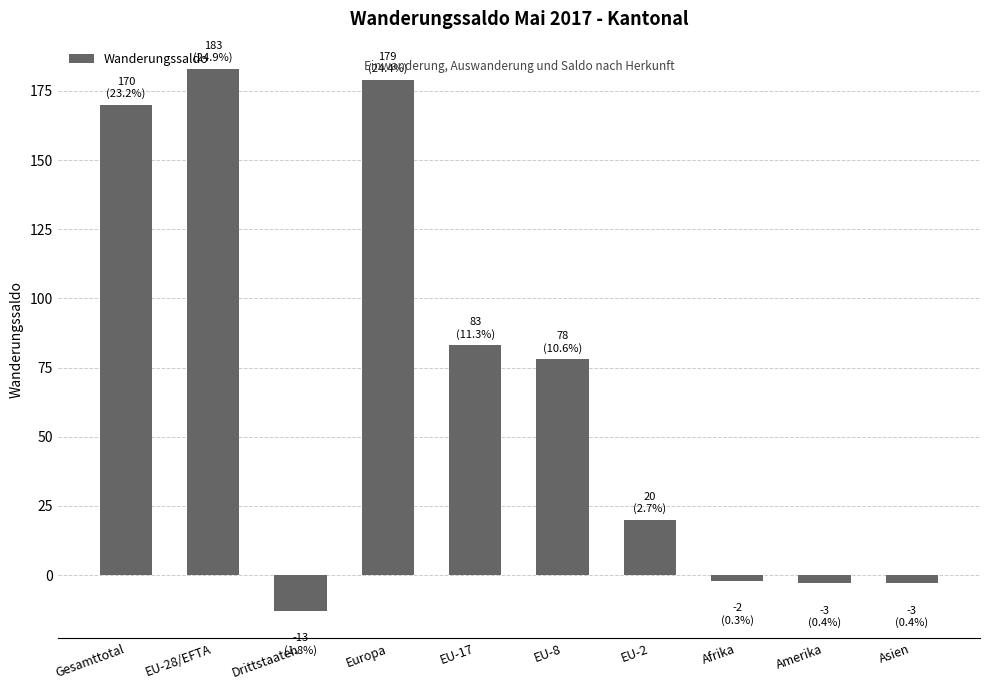

What is the label of the 9th bar from the left?

Amerika